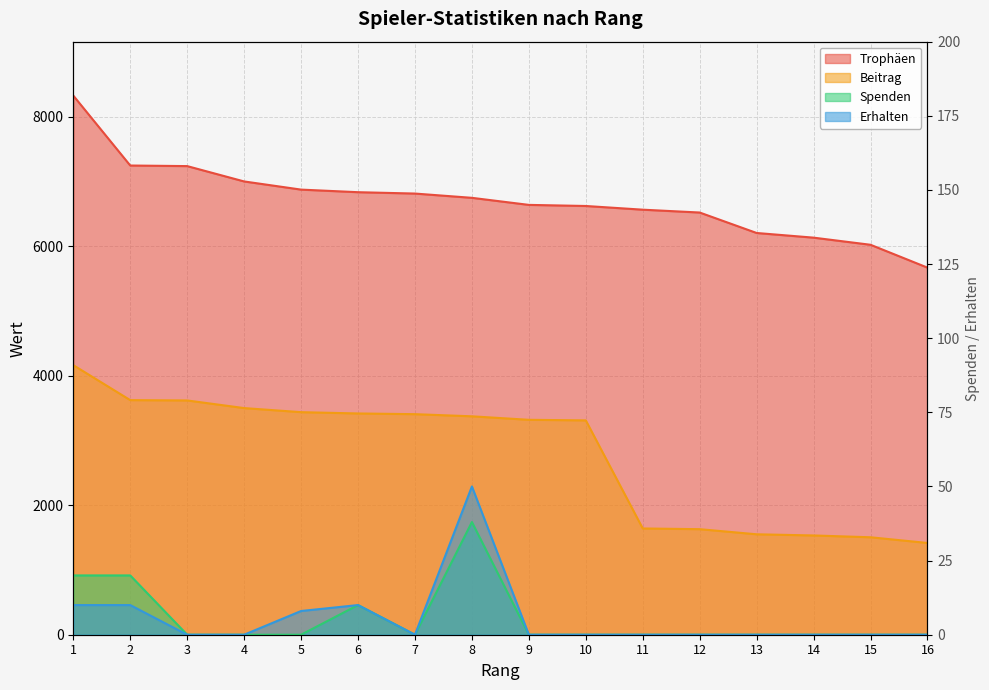

Reading left to right, list all the values displayed in this chart.

Trophäen: 1=8326	2=7246	3=7237	4=7000	5=6874	6=6834	7=6813	8=6747	9=6638	10=6621	11=6564	12=6520	13=6204	14=6132	15=6022	16=5669
Beitrag: 1=4163	2=3623	3=3618	4=3500	5=3437	6=3417	7=3406	8=3373	9=3319	10=3310	11=1641	12=1630	13=1551	14=1533	15=1505	16=1417
Spenden: 1=20	2=20	3=0	4=0	5=0	6=10	7=0	8=38	9=0	10=0	11=0	12=0	13=0	14=0	15=0	16=0
Erhalten: 1=10	2=10	3=0	4=0	5=8	6=10	7=0	8=50	9=0	10=0	11=0	12=0	13=0	14=0	15=0	16=0